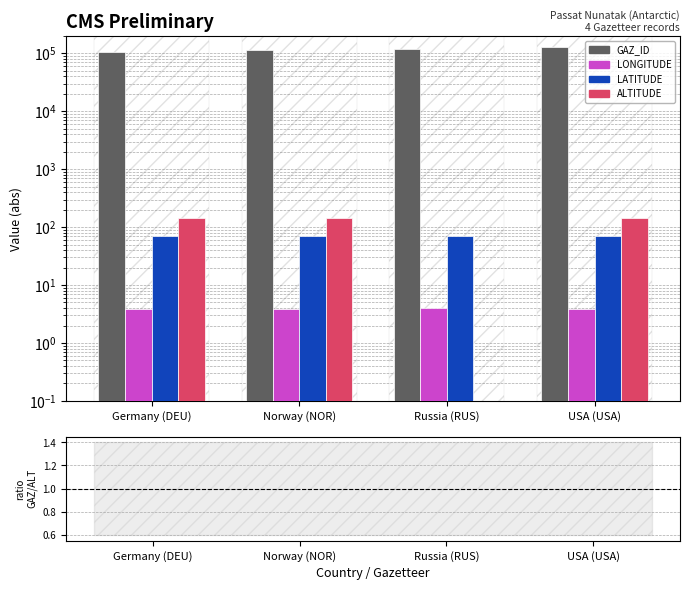

Which series has the largest range (max minus min)?

GAZ_ID